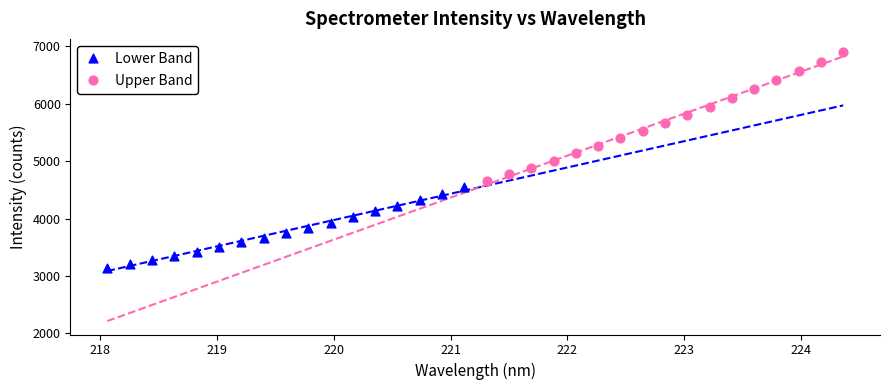

Which series has the largest Y range (max minus min)?

Upper Band